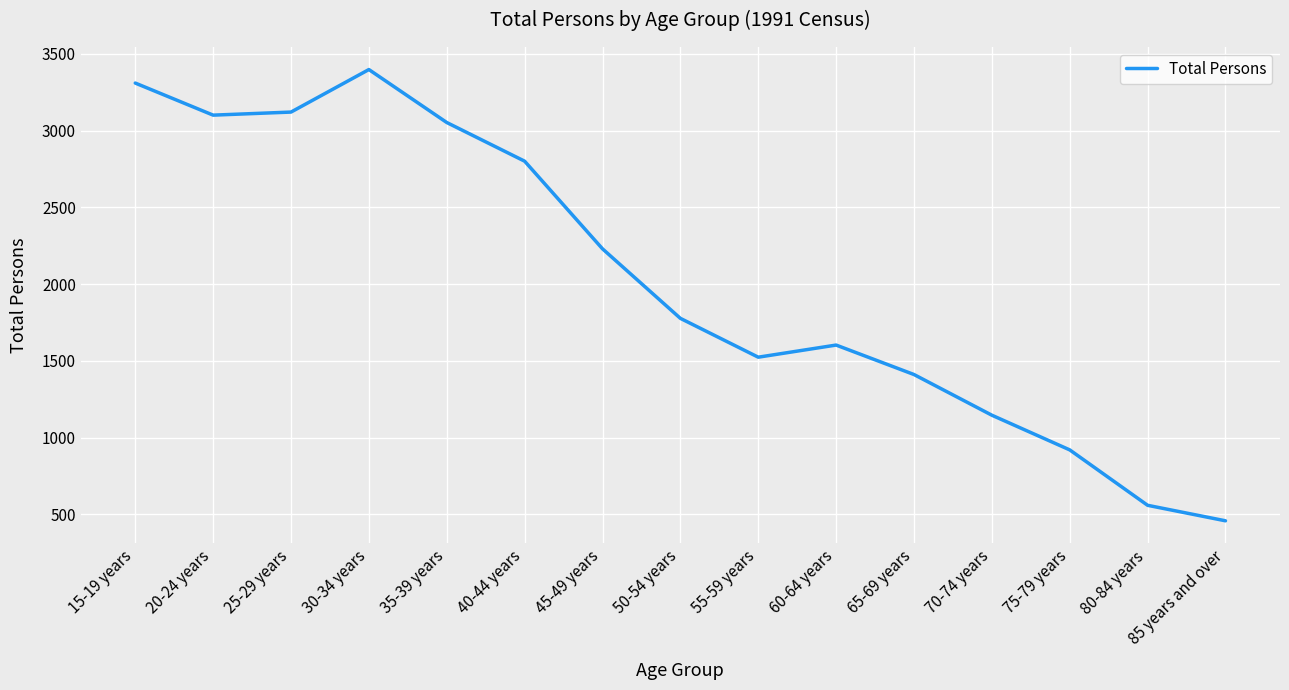

Between 35-39 years and 45-49 years, which is larger?

35-39 years